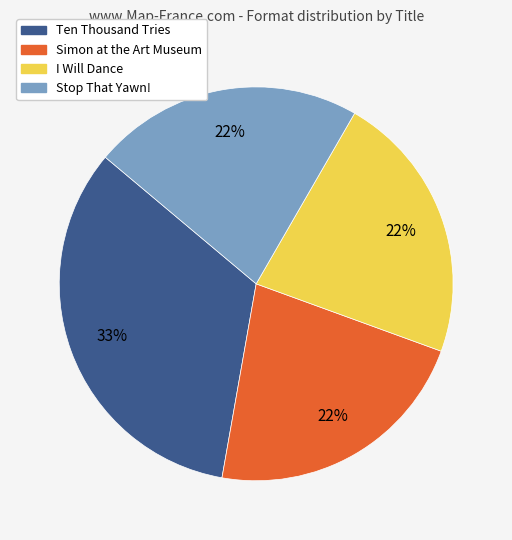

What is the largest slice in the pie chart?

Ten Thousand Tries